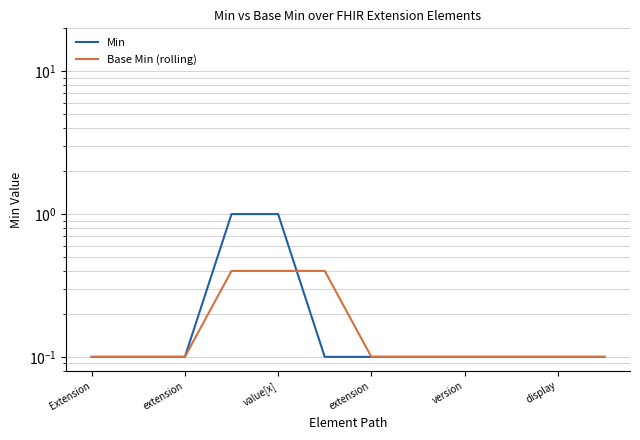

What is the difference between the second highest and second lowest values in the Min series?

0.9